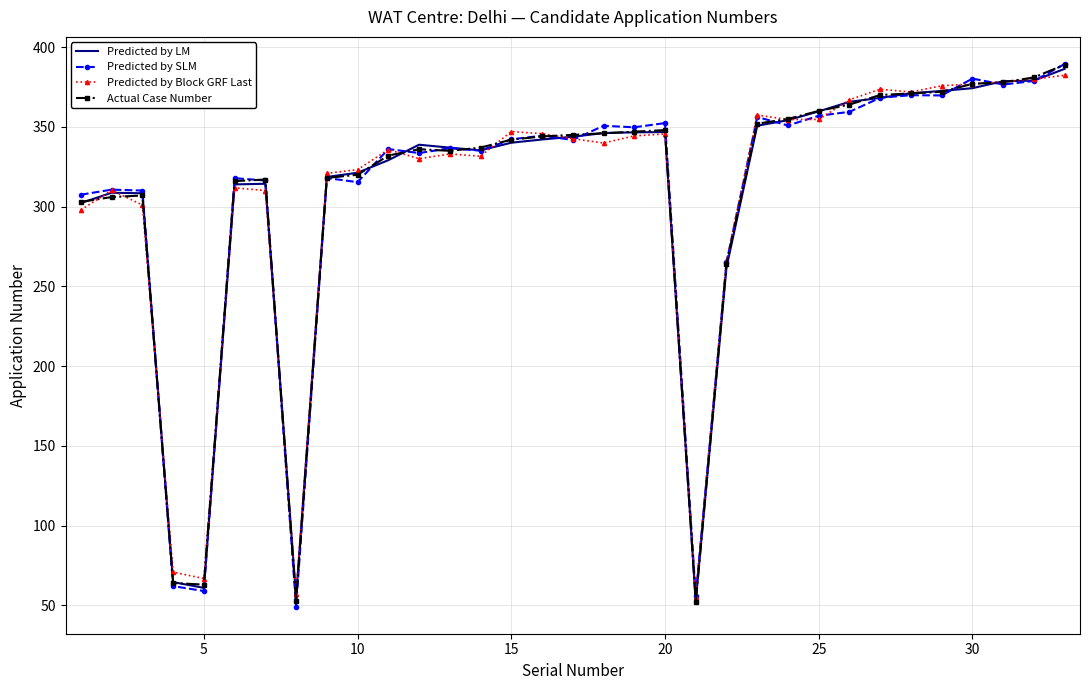

What is the maximum value for Predicted by SLM?

389.4